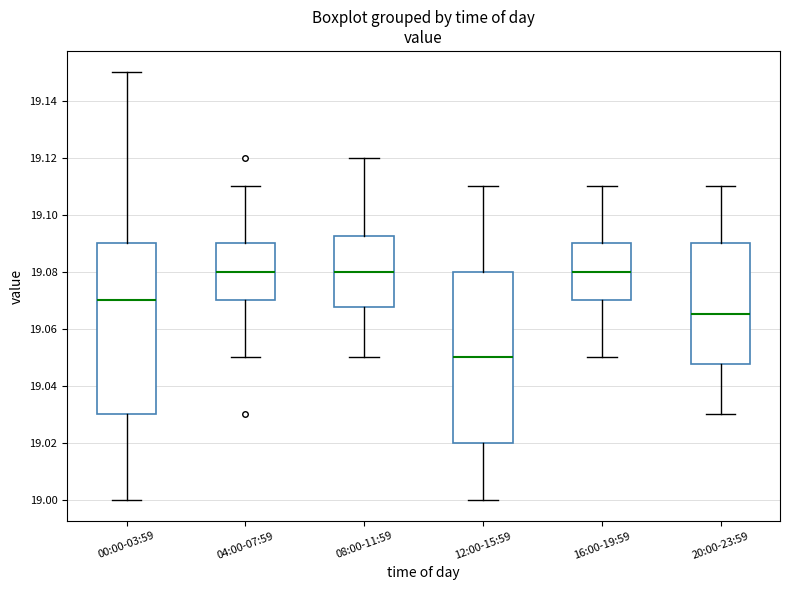

Reading left to right, transcribe this box plot: for each box, give where its median line is, the range the box spans, and where its two whiskers end, as read against the y-axis. The values are not printed on the chart, so give them approximately, as read against the axis.

00:00-03:59: median 19.070, box 19.030 to 19.090, whiskers 19.000 to 19.150
04:00-07:59: median 19.080, box 19.070 to 19.090, whiskers 19.050 to 19.110
08:00-11:59: median 19.080, box 19.068 to 19.092, whiskers 19.050 to 19.120
12:00-15:59: median 19.050, box 19.020 to 19.080, whiskers 19.000 to 19.110
16:00-19:59: median 19.080, box 19.070 to 19.090, whiskers 19.050 to 19.110
20:00-23:59: median 19.066, box 19.048 to 19.090, whiskers 19.030 to 19.110